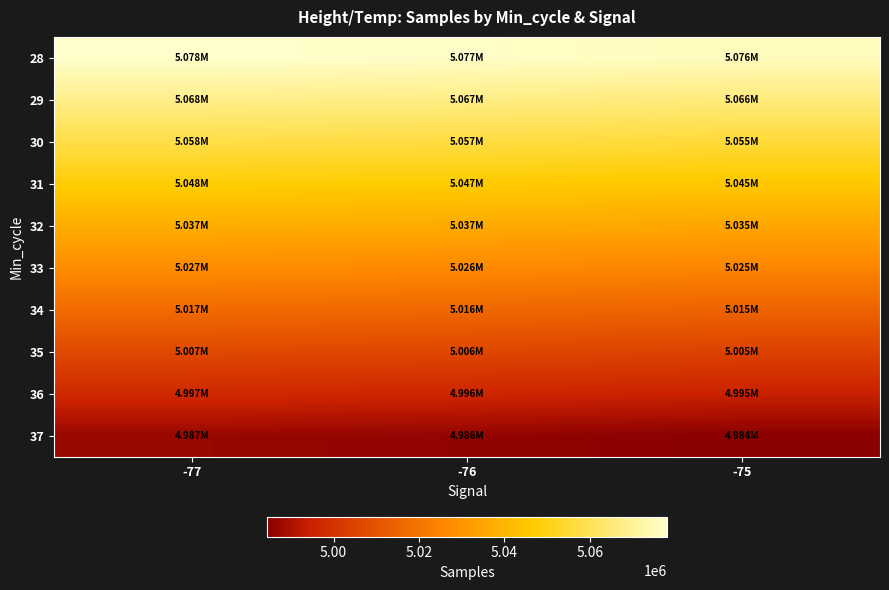

Reading left to right, what are all the values shown in this chart?

28: -77=5078104.3	-76=5077211.1	-75=5075798.8
29: -77=5067948.1	-76=5067056.7	-75=5065647.2
30: -77=5057791.9	-76=5056902.3	-75=5055495.6
31: -77=5047635.7	-76=5046747.9	-75=5045344.0
32: -77=5037479.5	-76=5036593.5	-75=5035192.4
33: -77=5027323.3	-76=5026439.0	-75=5025040.8
34: -77=5017167.1	-76=5016284.6	-75=5014889.2
35: -77=5007010.9	-76=5006130.2	-75=5004737.6
36: -77=4996854.7	-76=4995975.8	-75=4994586.0
37: -77=4986698.5	-76=4985821.3	-75=4984434.4